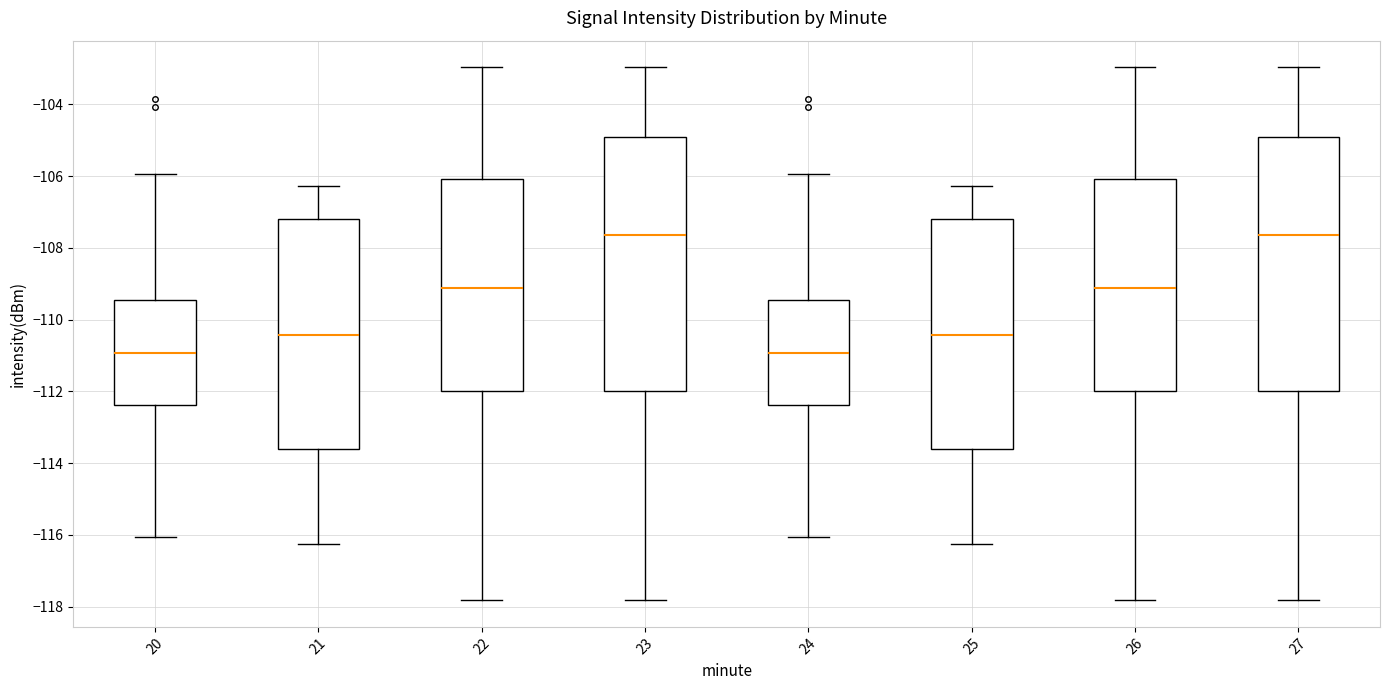

Reading left to right, transcribe this box plot: for each box, give where its median line is, the range the box spans, and where its two whiskers end, as read against the y-axis. The values are not printed on the chart, so give them approximately, as read against the axis.

20: median -111.0, box -112.4 to -109.4, whiskers -116.0 to -106.0
21: median -110.4, box -113.6 to -107.2, whiskers -116.2 to -106.2
22: median -109.2, box -112.0 to -106.0, whiskers -117.8 to -103.0
23: median -107.6, box -112.0 to -105.0, whiskers -117.8 to -103.0
24: median -111.0, box -112.4 to -109.4, whiskers -116.0 to -106.0
25: median -110.4, box -113.6 to -107.2, whiskers -116.2 to -106.2
26: median -109.2, box -112.0 to -106.0, whiskers -117.8 to -103.0
27: median -107.6, box -112.0 to -105.0, whiskers -117.8 to -103.0